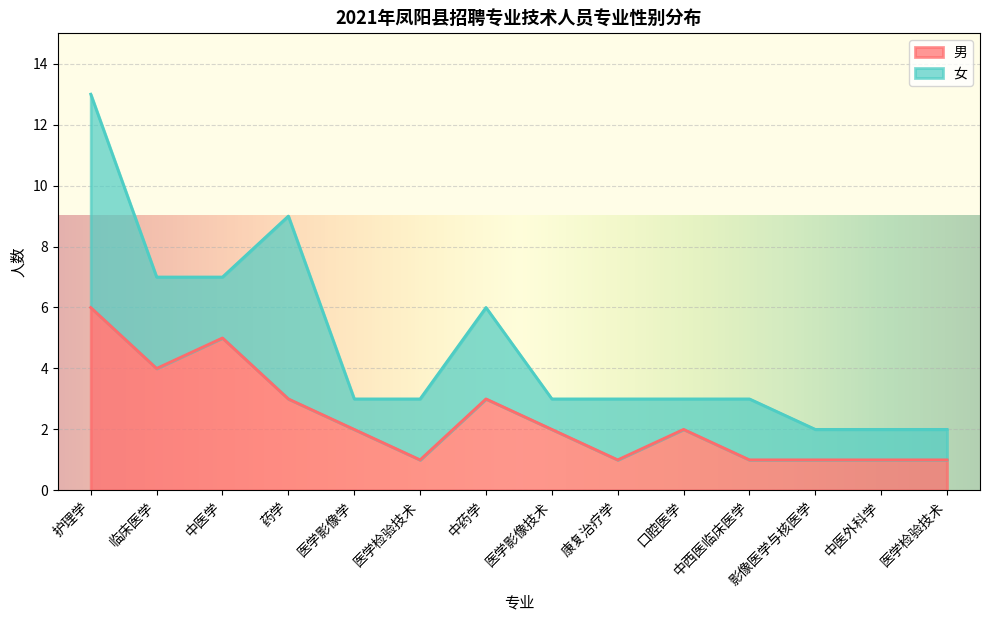

What is the difference between the second highest and second lowest values?

4